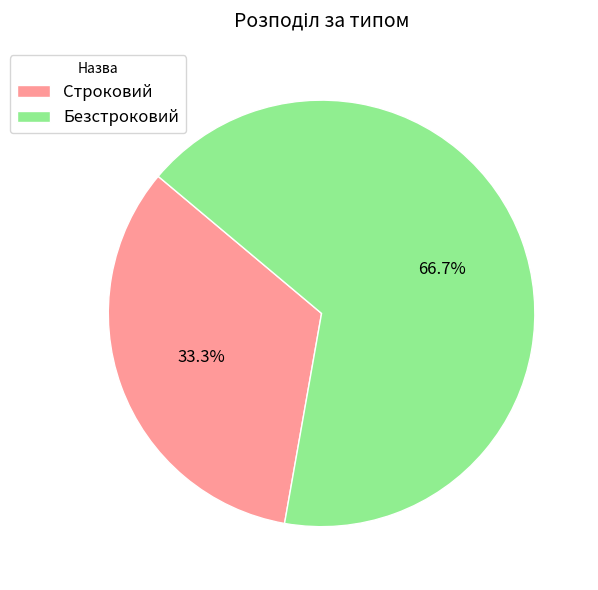

Rank the categories by value from lowest to highest.

Строковий, Безстроковий